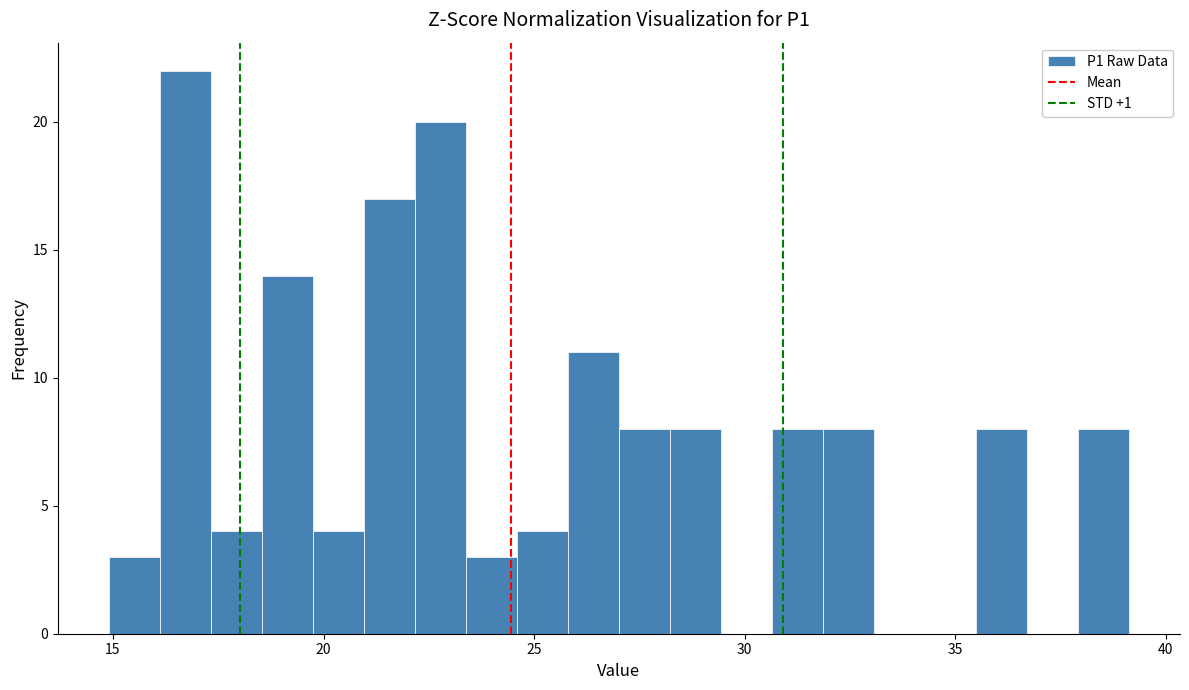

Around what value on the x-axis is the tallest bar? Give the approximate position of its centre, as read against the axis.

16.5